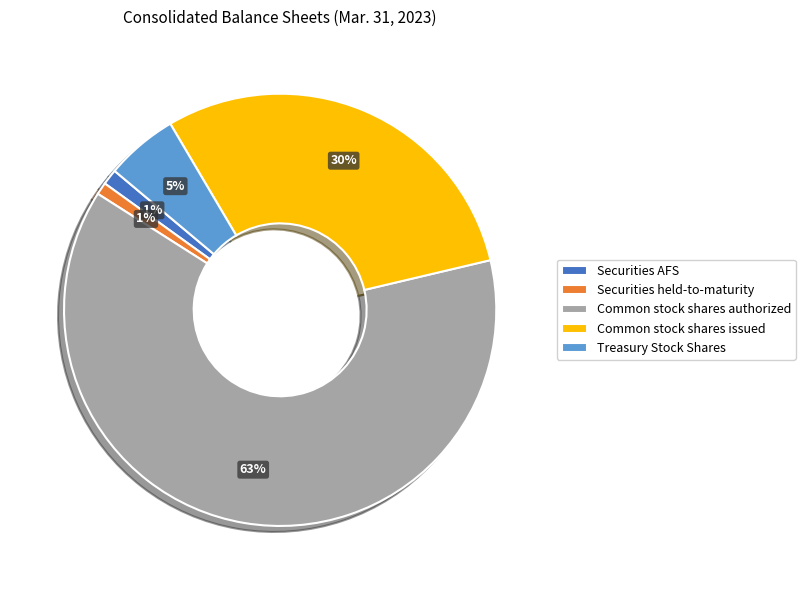

Approximately how many times larger is the value at Common stock shares authorized compared to Common stock shares issued?

2.1